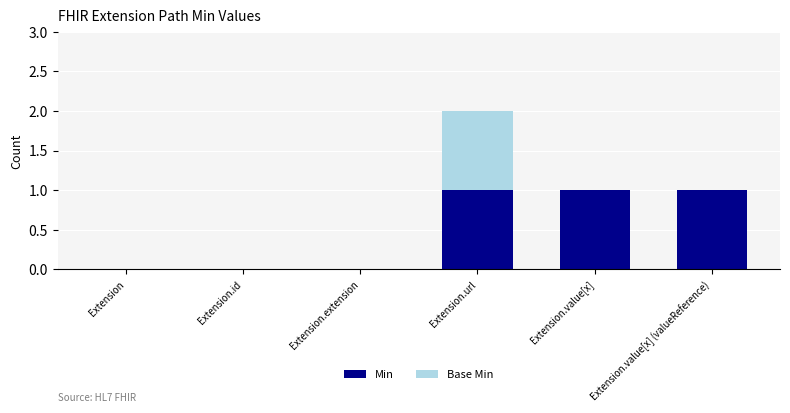

At which category is the sum across all series the highest?

Extension.url